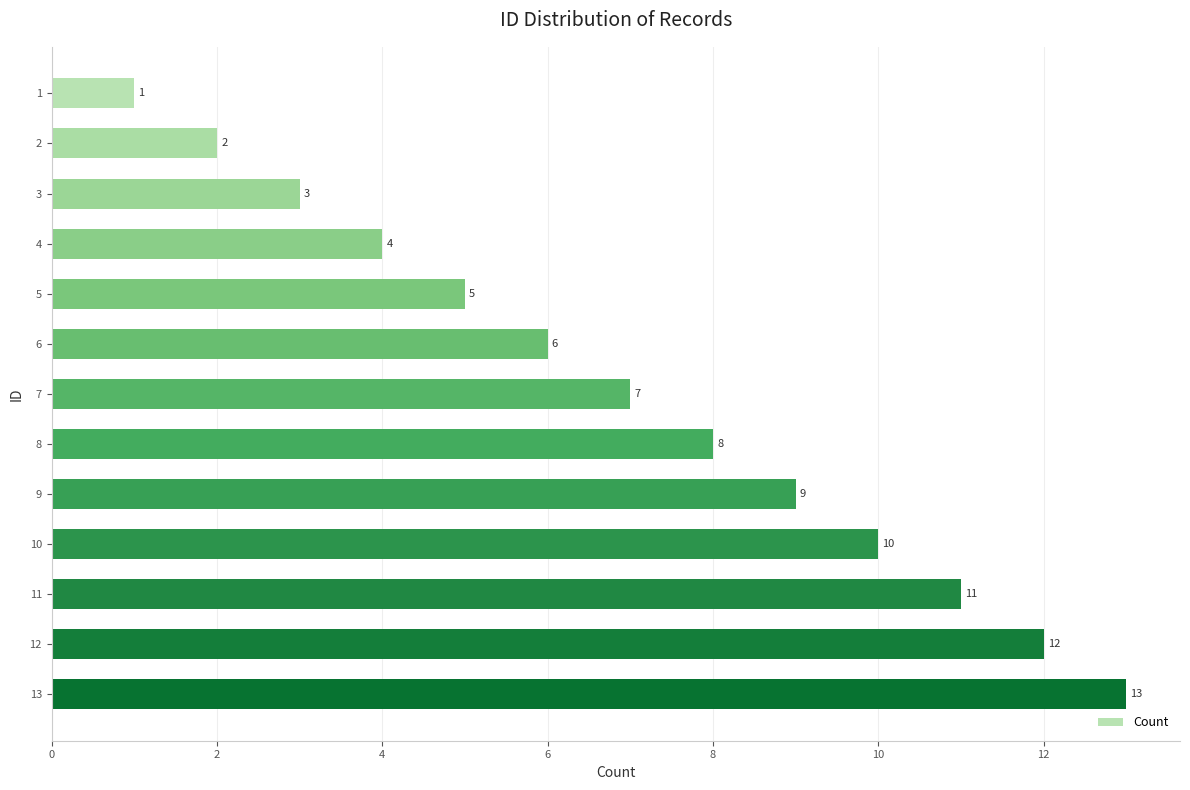

What is the difference between the values at 12 and 11?

1